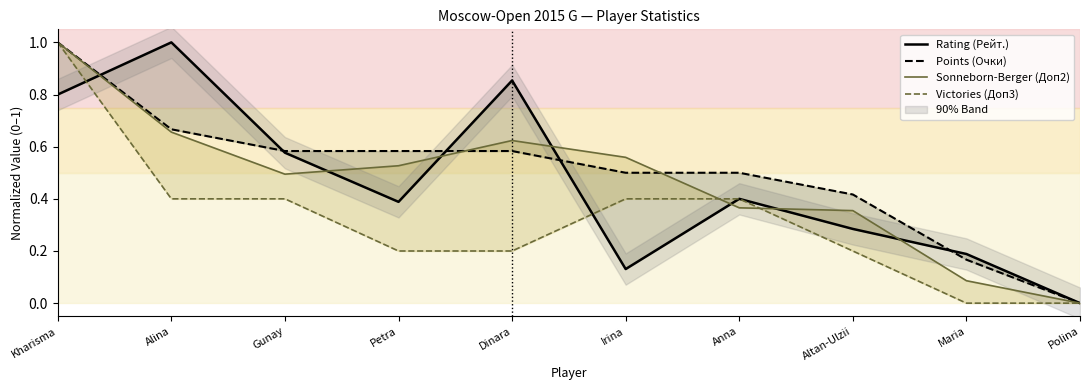

What is the average value of the Sonneborn-Berger (Доп2) series?

0.5